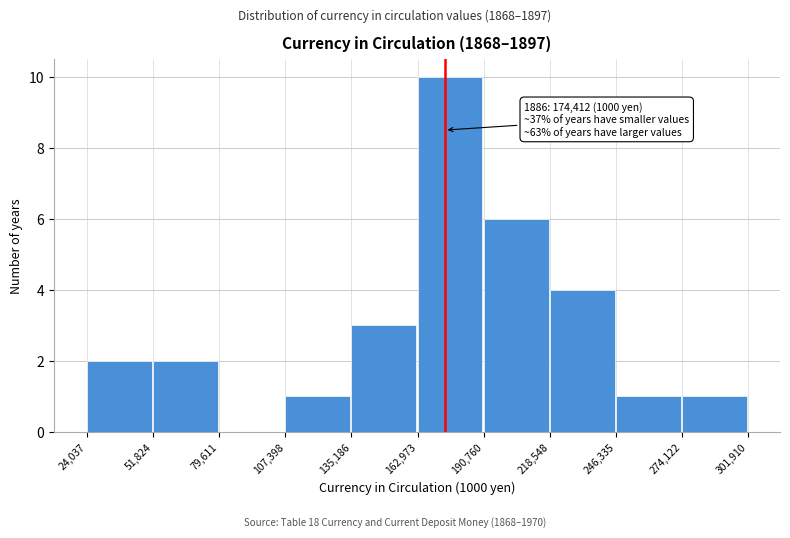

Which range on the x-axis has the tallest bar?

162,973 to 190,760